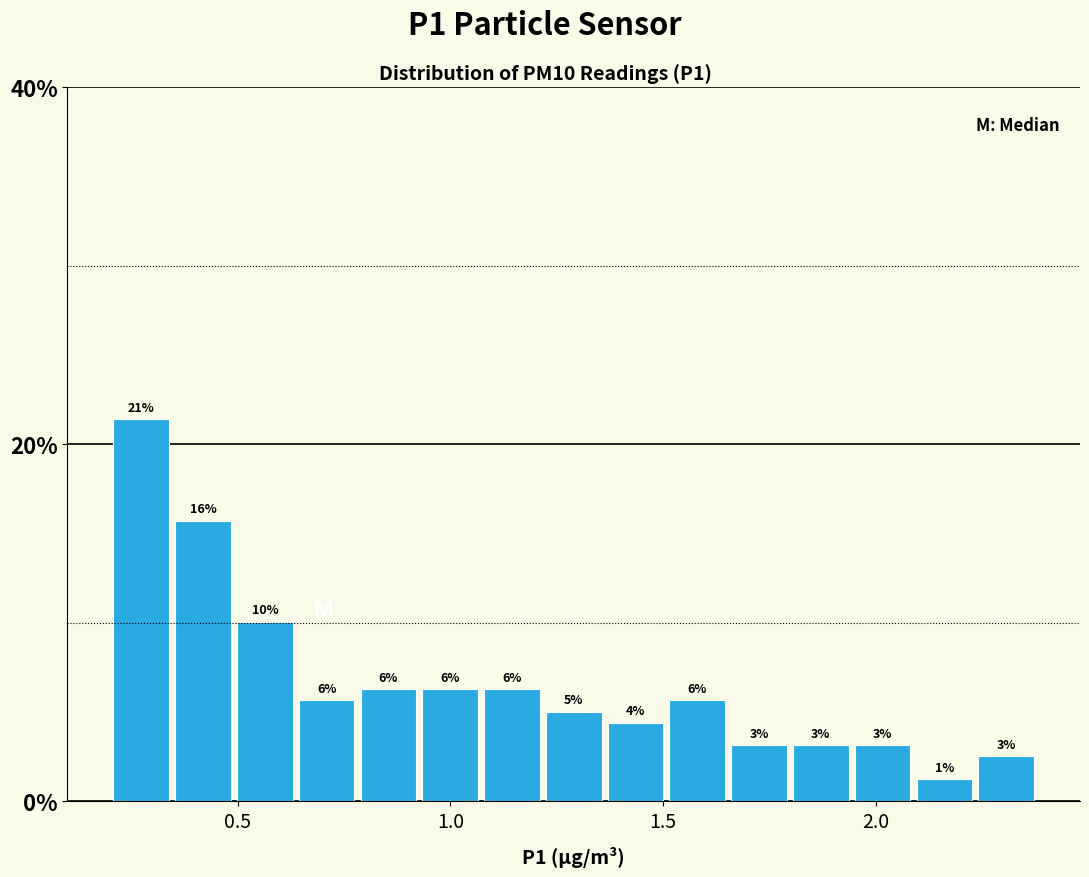

Around what value on the x-axis is the tallest bar? Give the approximate position of its centre, as read against the axis.

0.25